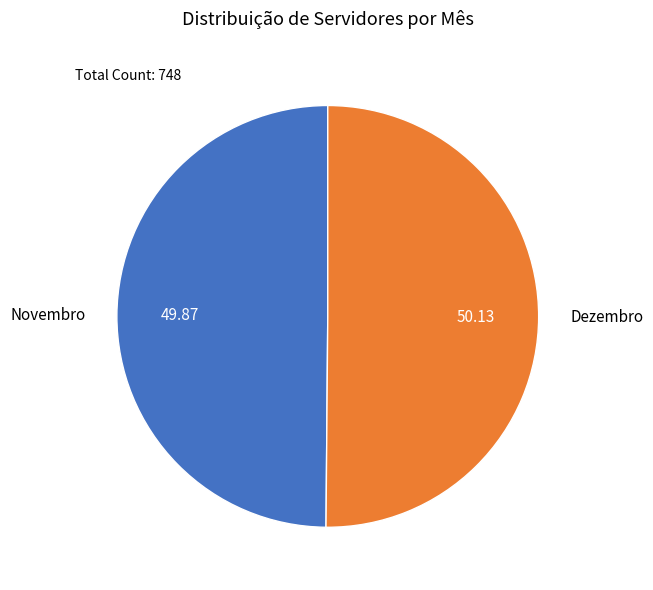

Combined, do Dezembro and Novembro account for over 50%?

Yes